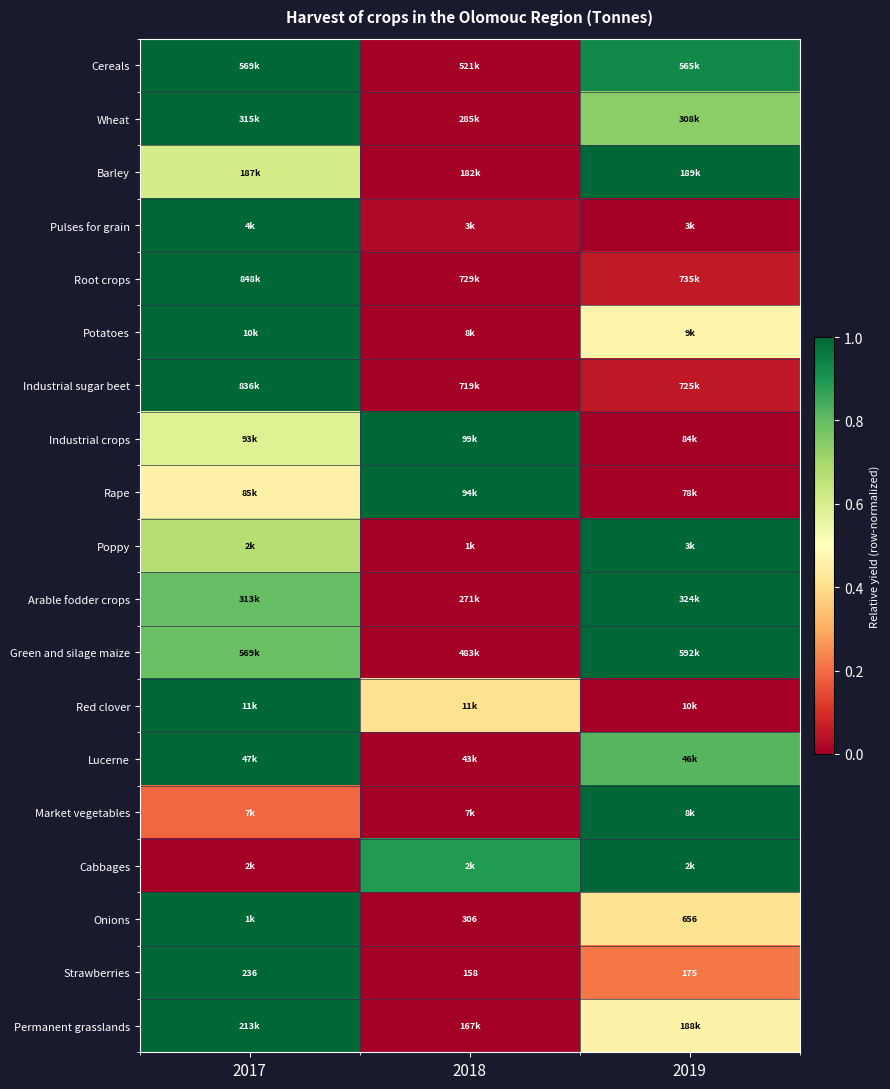

Which series has the largest range (max minus min)?

Cereals